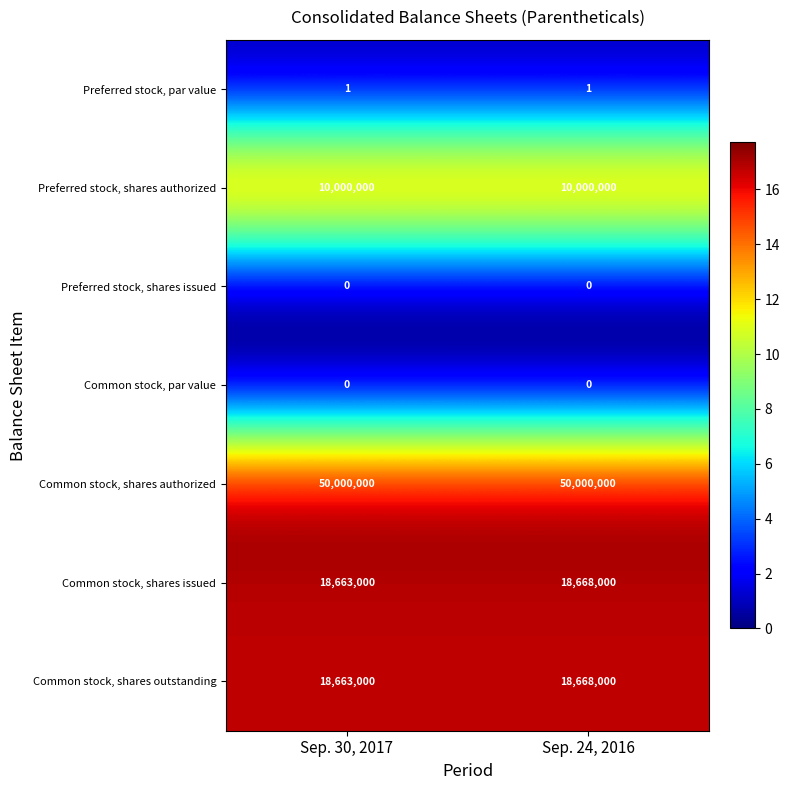

True or false: Common stock, shares authorized has a value of 50000000 at Sep. 24, 2016.

True